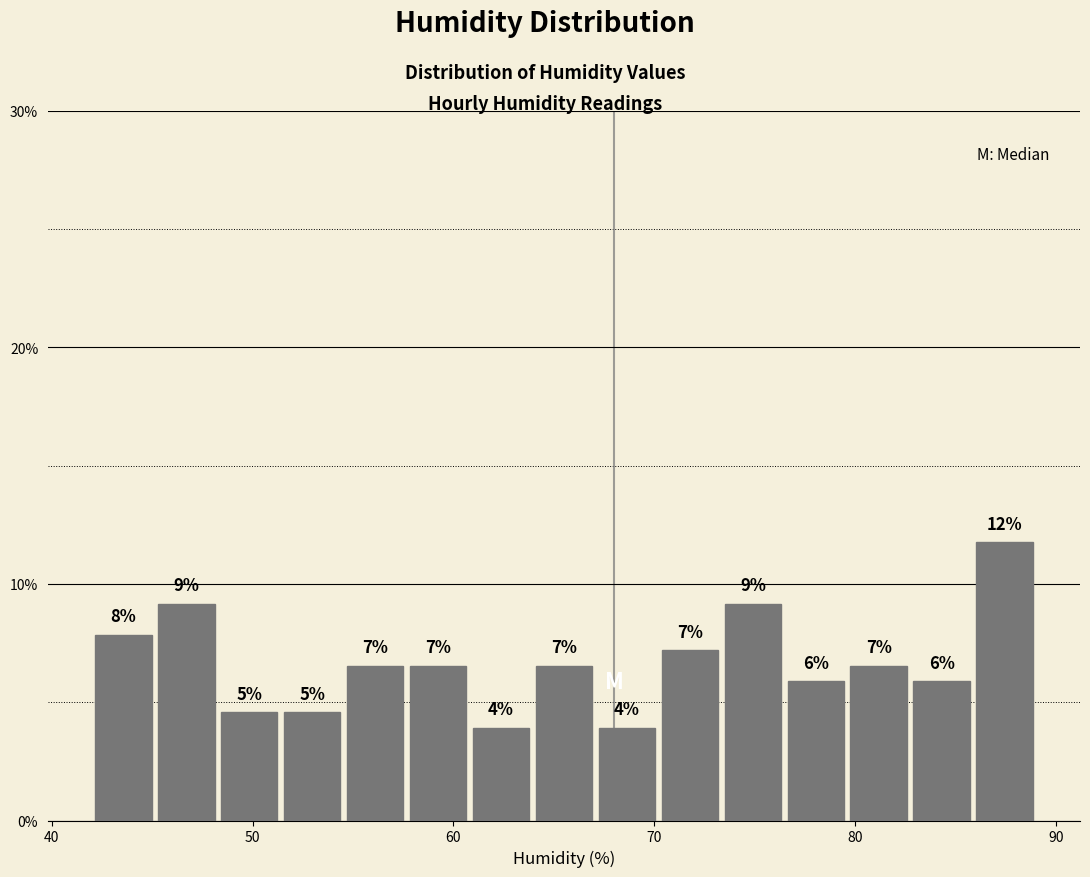

Read against the x-axis, roughly where is the centre of the tallest bar?

87